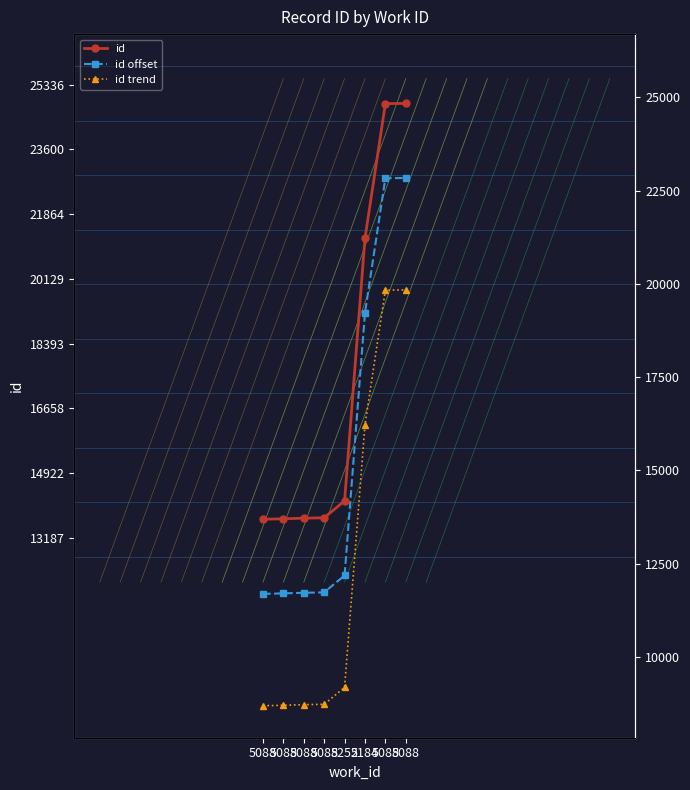

Is it true that id equals 21634 at 5088?

False